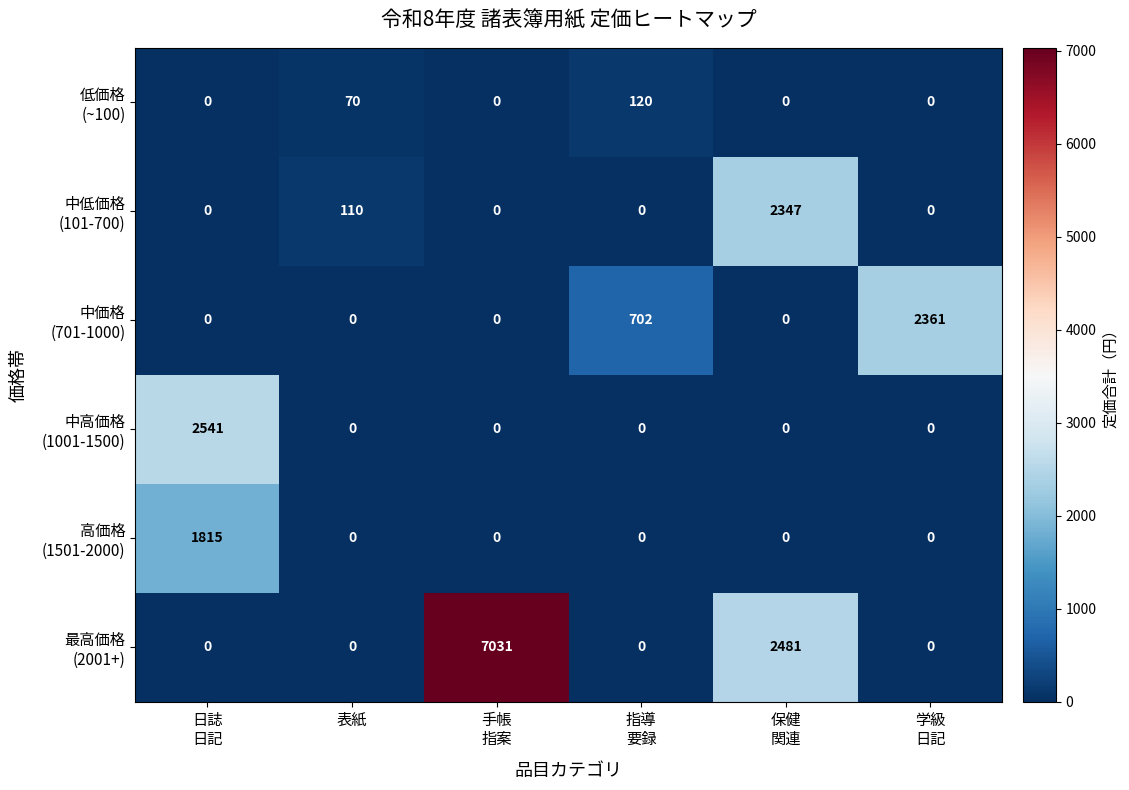

What is the maximum value shown in the chart?

7031